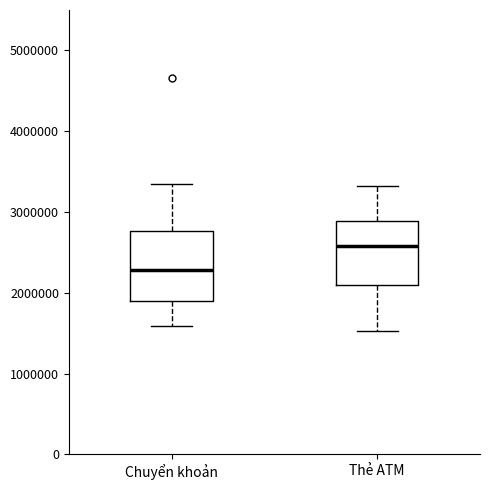

Reading left to right, transcribe this box plot: for each box, give where its median line is, the range the box spans, and where its two whiskers end, as read against the y-axis. The values are not printed on the chart, so give them approximately, as read against the axis.

Chuyển khoản: median 2300000, box 1900000 to 2800000, whiskers 1600000 to 3300000
Thẻ ATM: median 2600000, box 2100000 to 2900000, whiskers 1500000 to 3300000